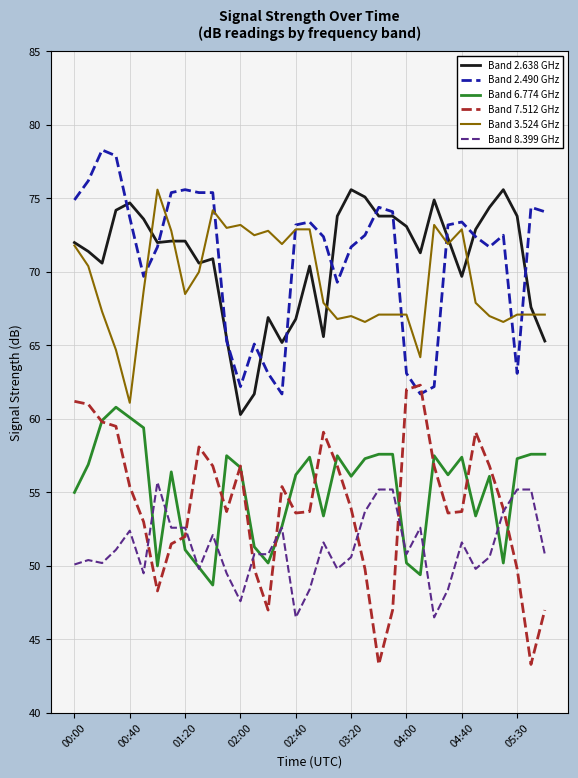

True or false: Band 7.512 GHz and Band 3.524 GHz intersect in this chart.

False